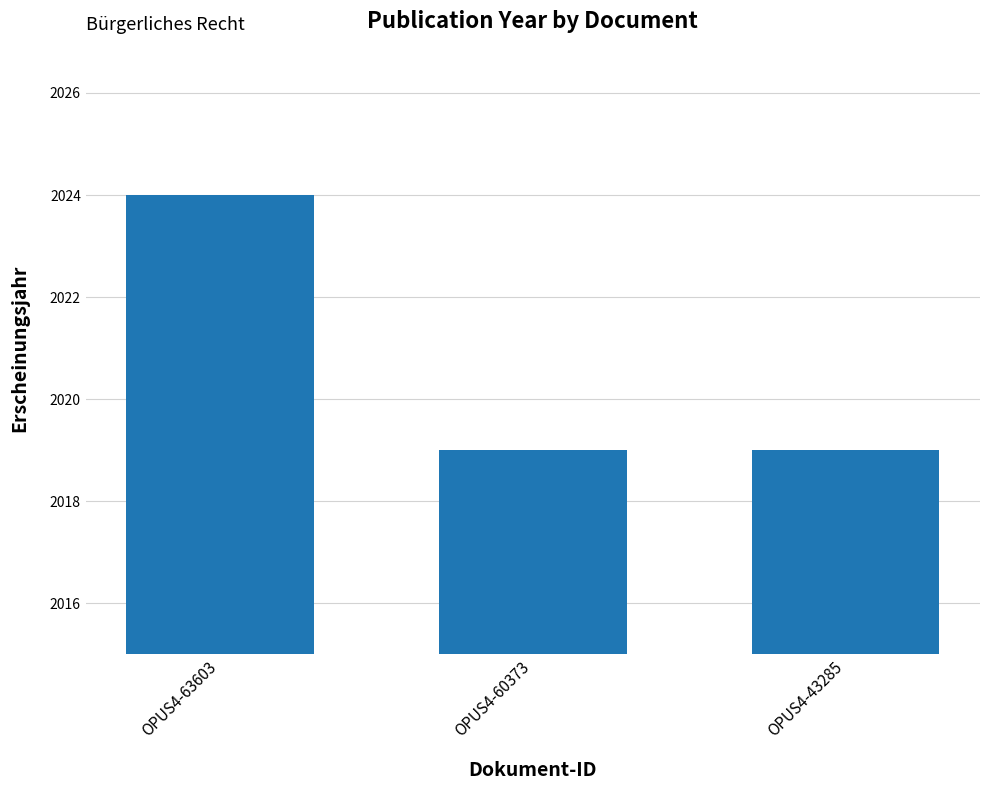

How many bars are there in total?

3